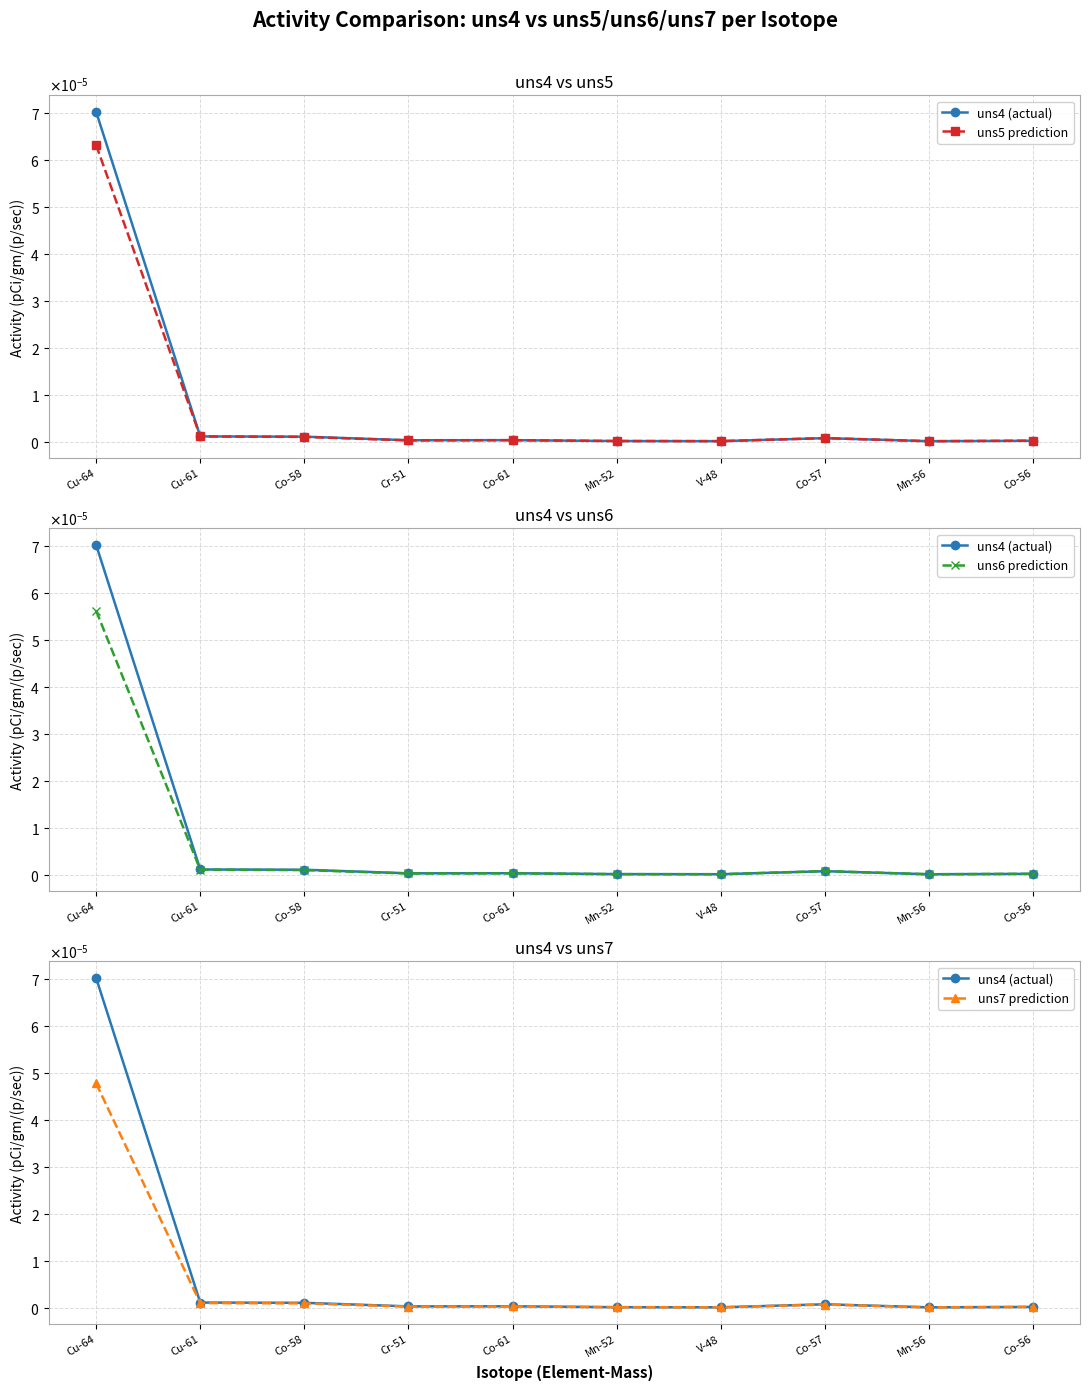

Does the chart have visible grid lines?

Yes